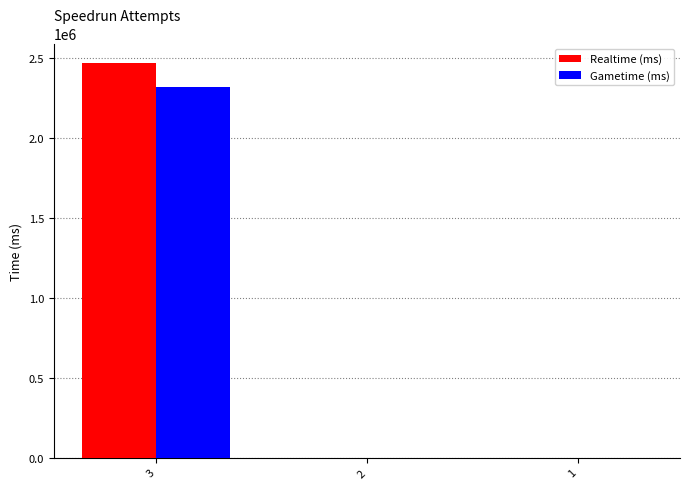

How many Realtime (ms) values are between 0 and 2467656?

3